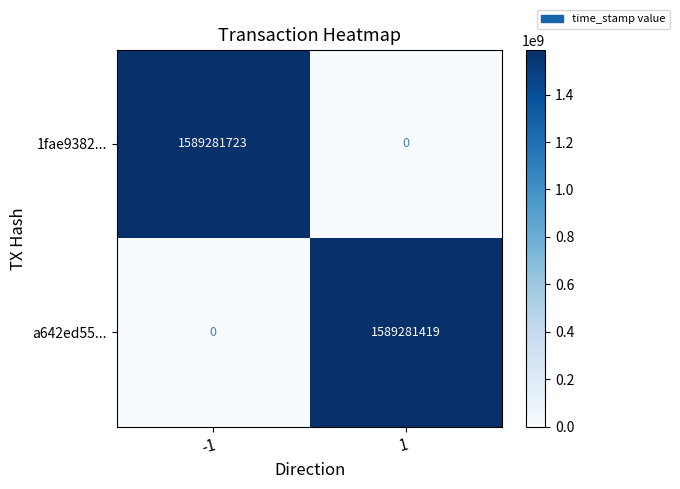

Read the a642ed55... value at 1.

1589281419